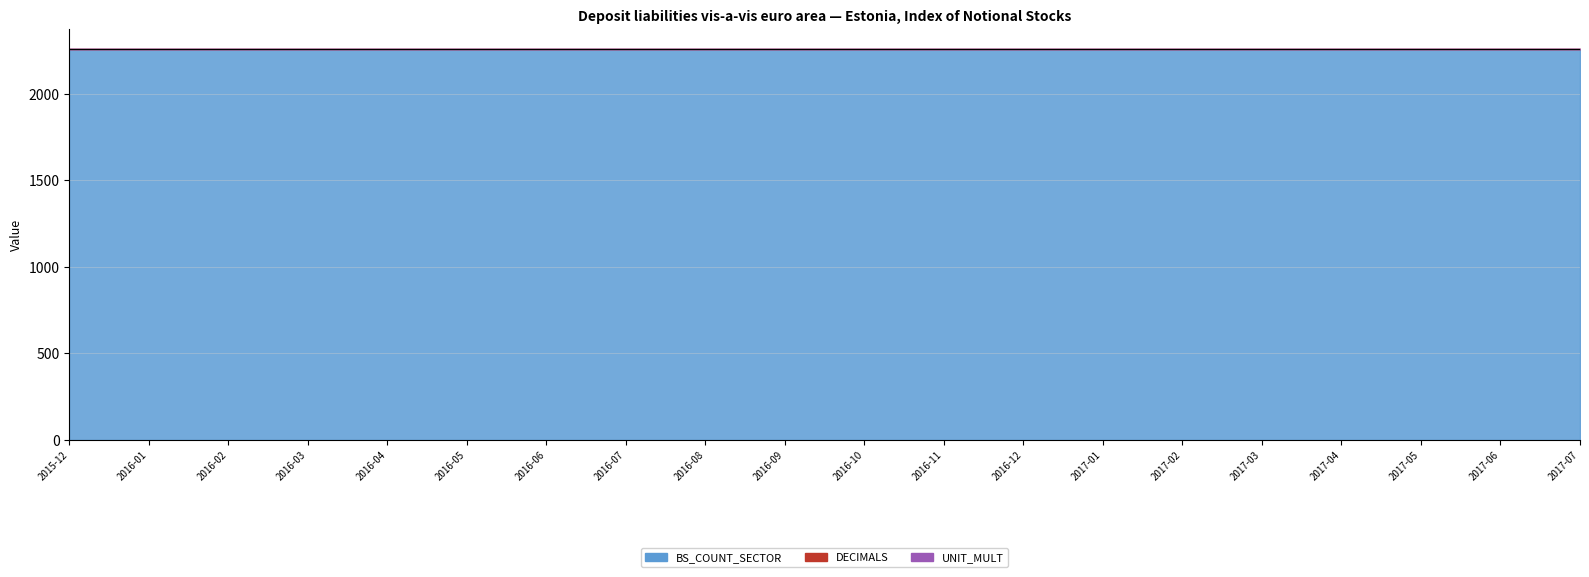

True or false: DECIMALS has more than 0 points higher than both neighbors.

False